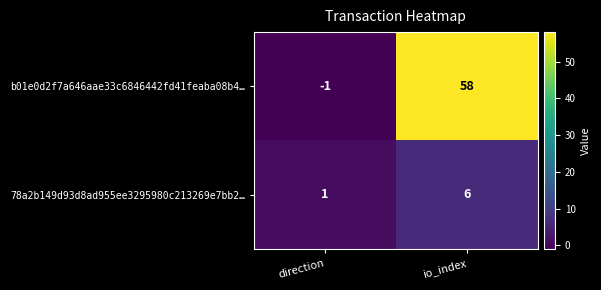

Reading left to right, transcribe all the data shown in this chart.

b01e0d2f7a646aae33c6846442fd41feaba08b4…: direction=-1	io_index=58
78a2b149d93d8ad955ee3295980c213269e7bb2…: direction=1	io_index=6